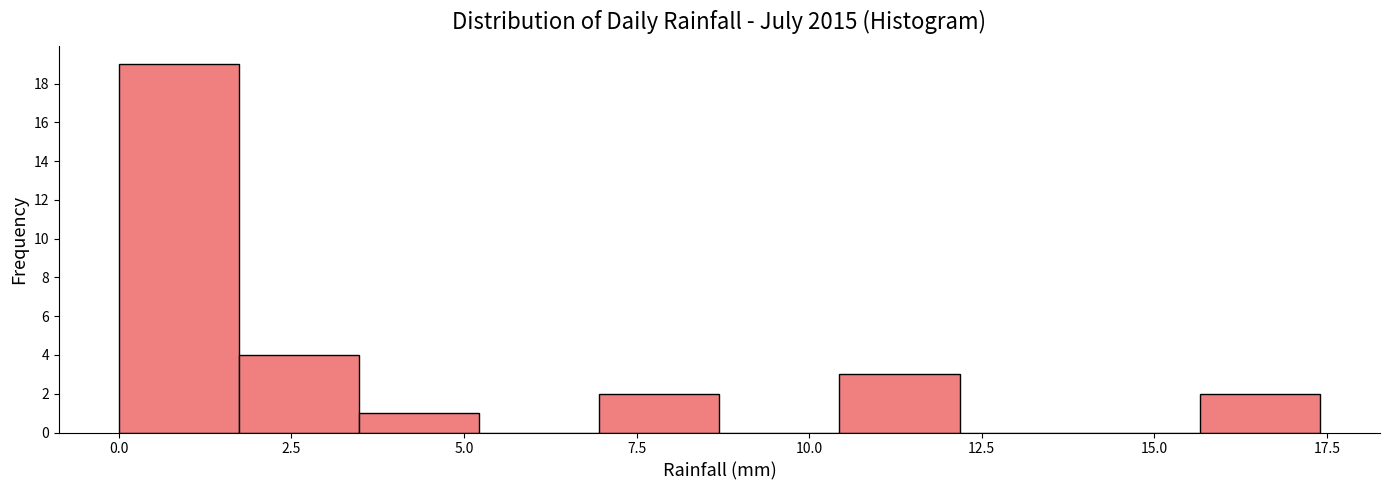

Around what value on the x-axis is the tallest bar? Give the approximate position of its centre, as read against the axis.

1.0